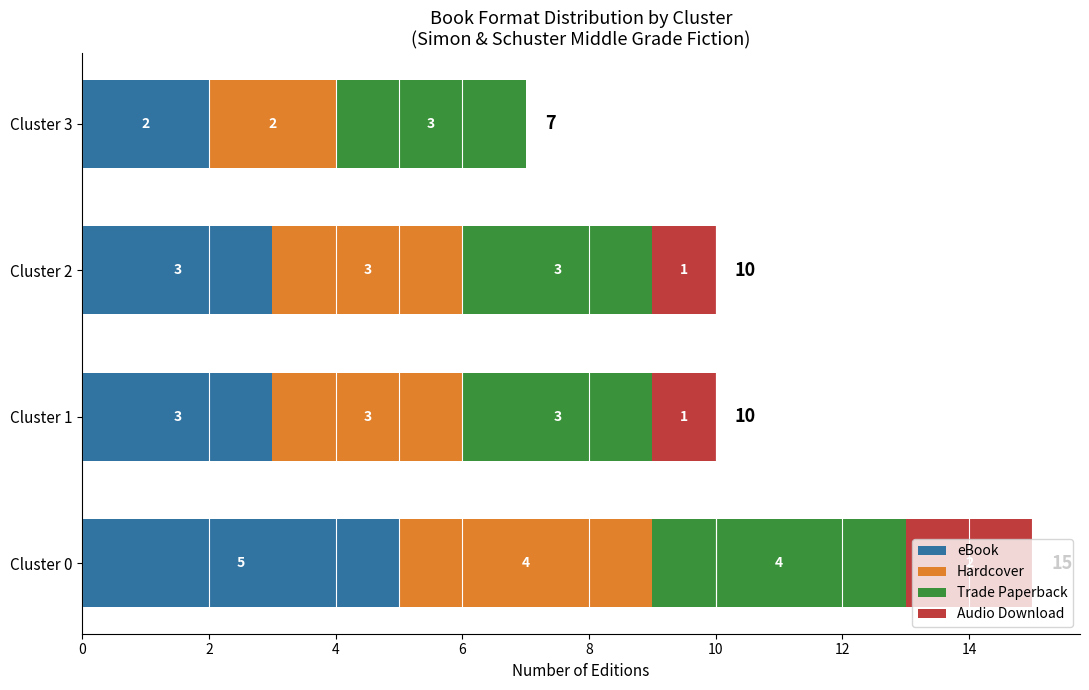

What is the sum of all eBook values?

13